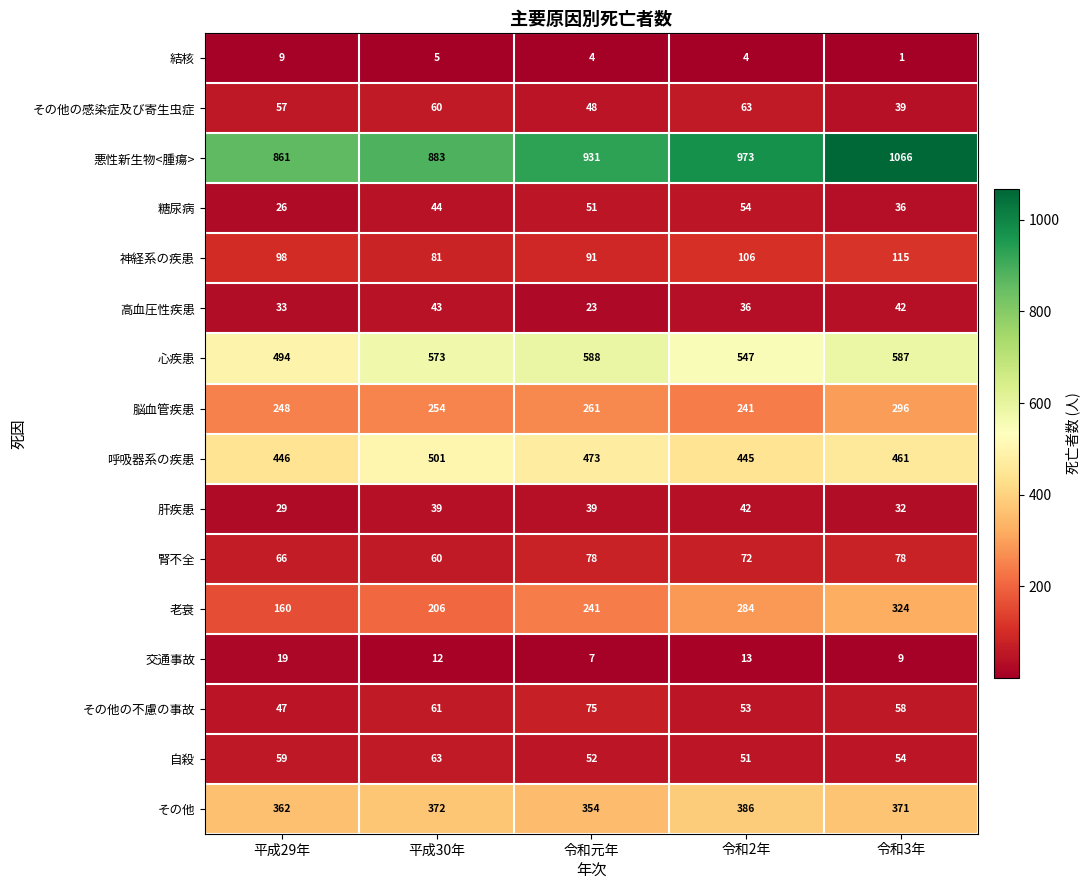

What is the minimum value for 糖尿病?

26